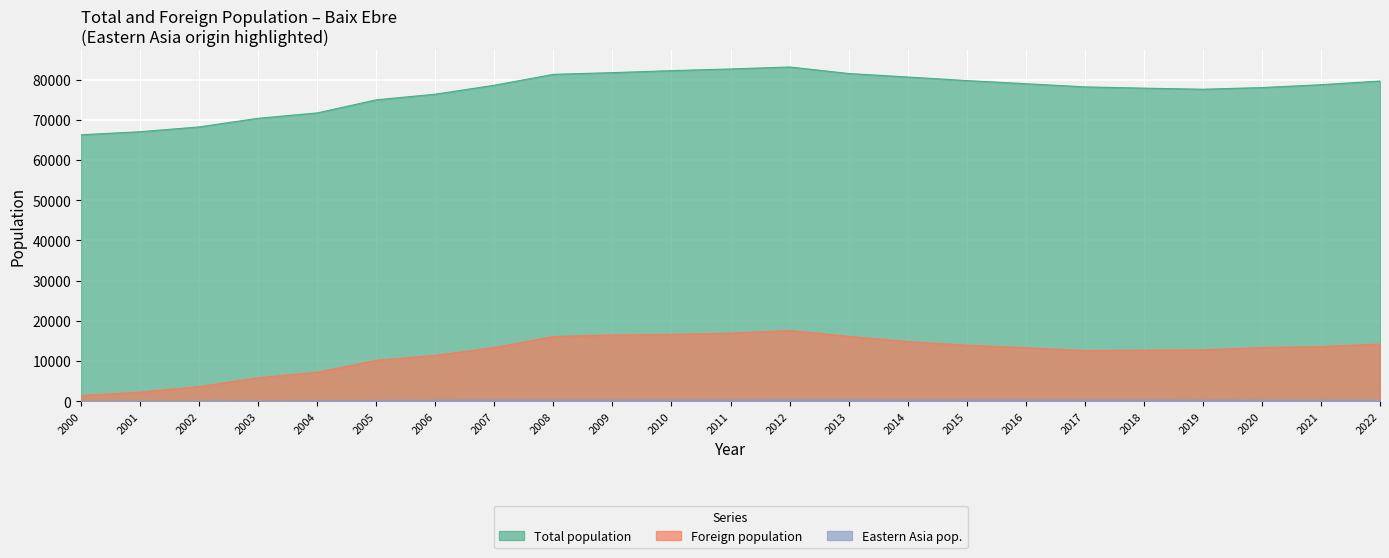

Between 2006 and 2022, which is larger?

2022